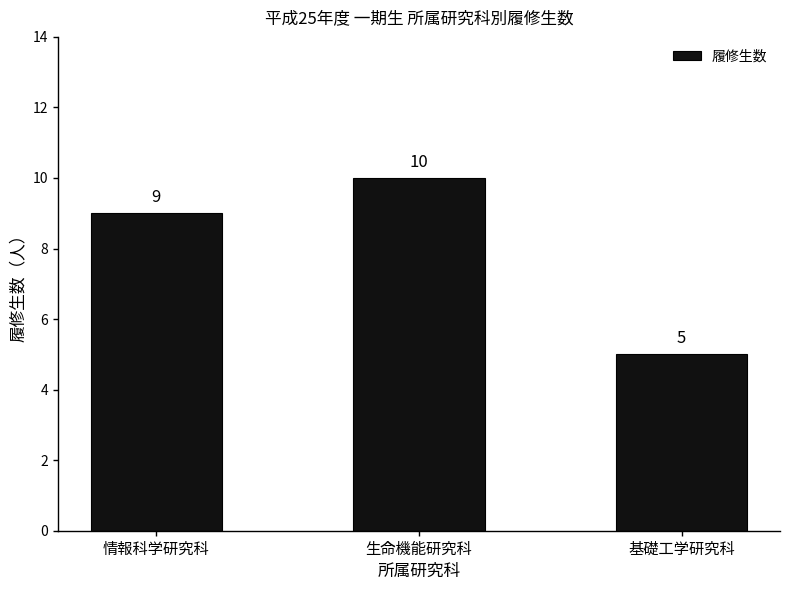

Count the values in the range 5 to 10.

3